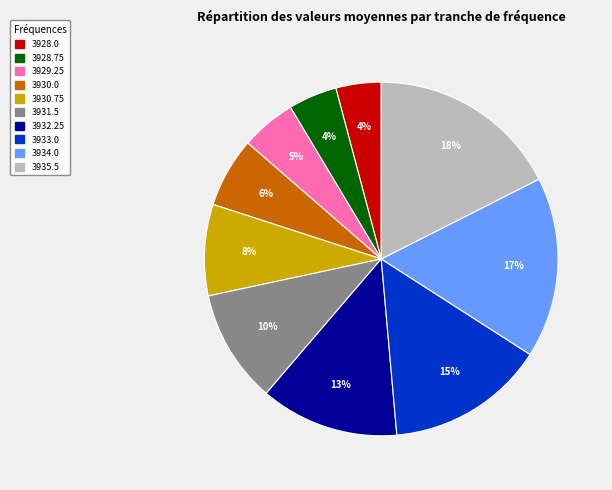

Do 3930.0 and 3928.75 together represent more than half of the pie?

No